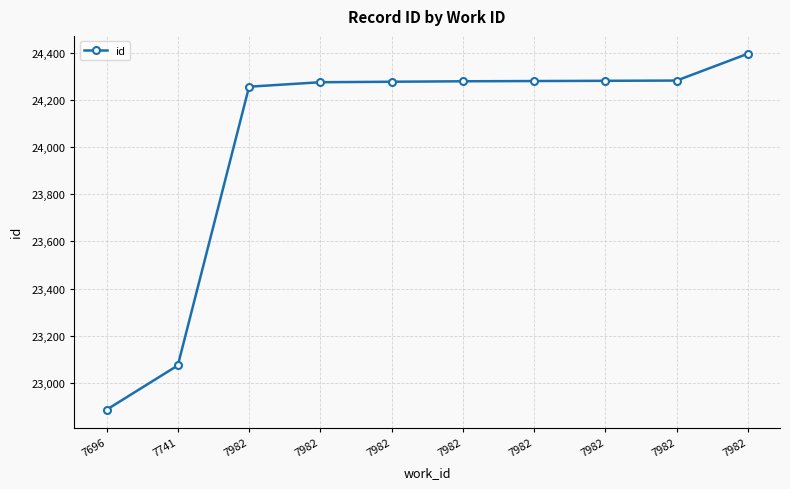

Reading right to left, extract all data points from this chart.

24396	24282	24281	24280	24279	24277	24275	24256	23074	22886